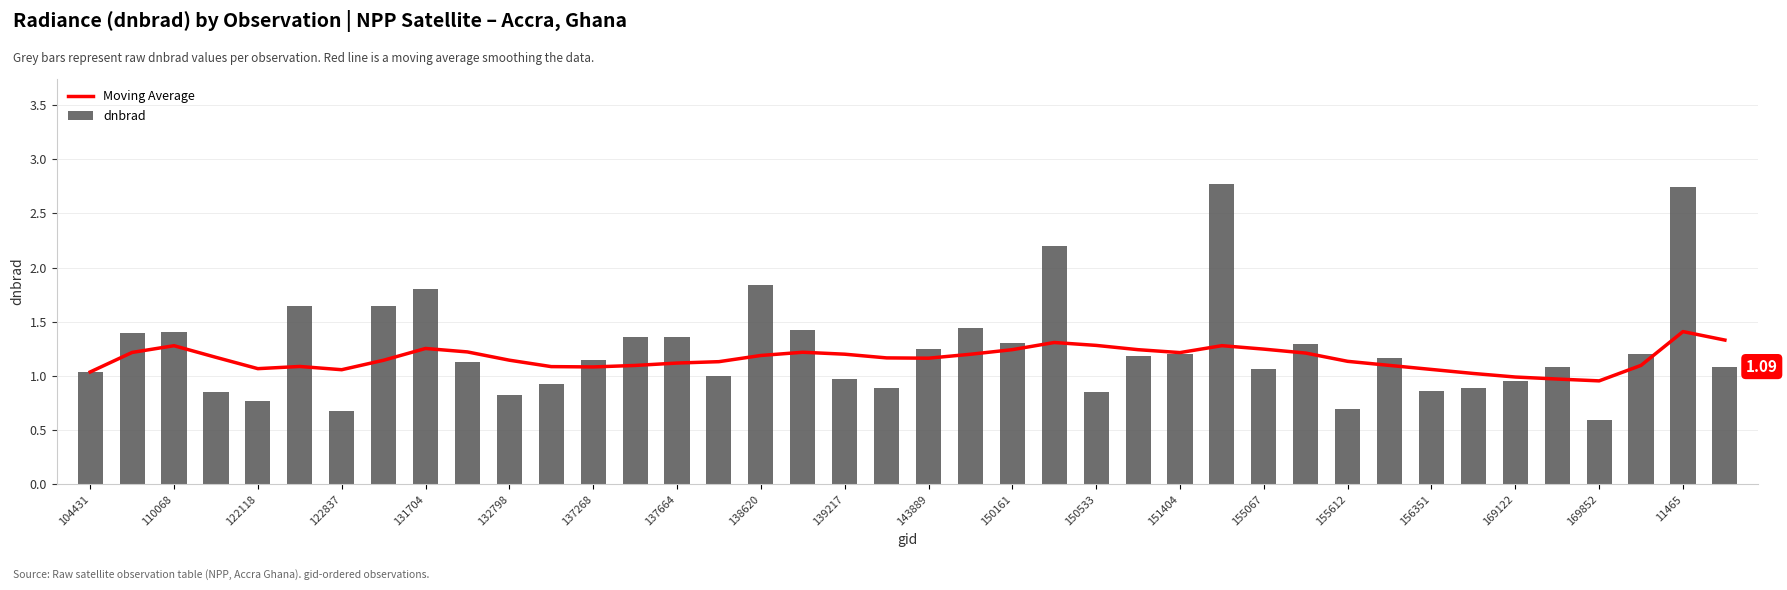

What is the difference between the highest and lowest values at 37?

0.1